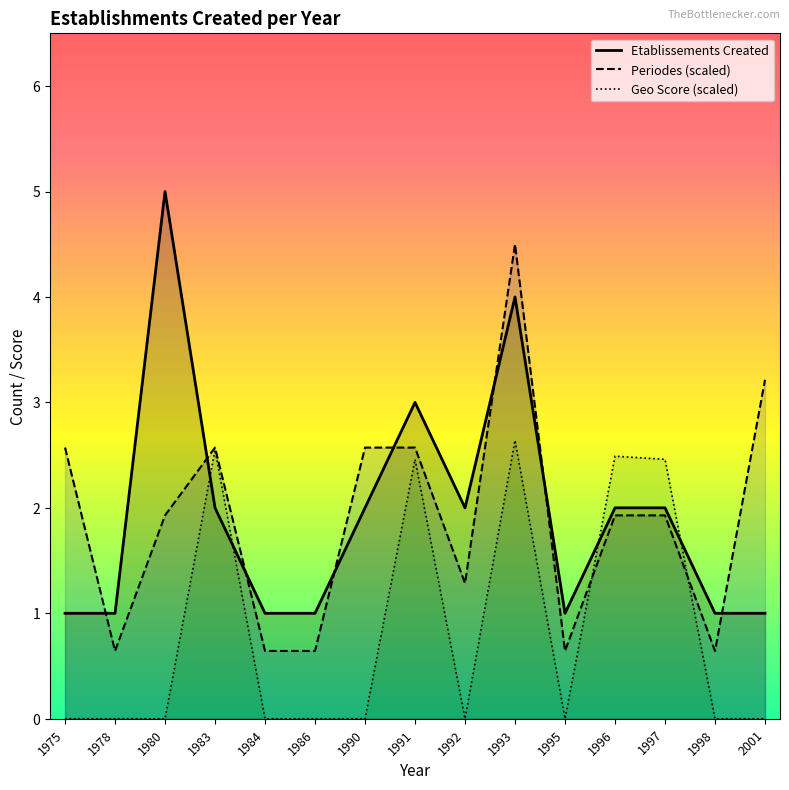

How many data points in Etablissements Created are less than 2?

7